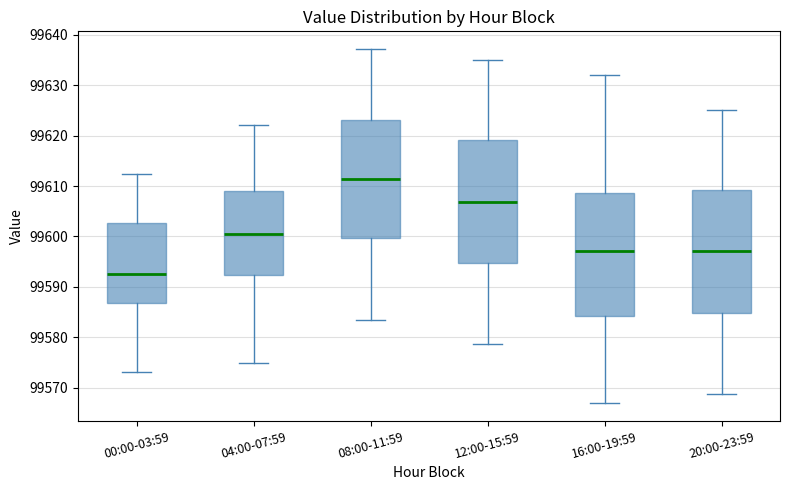

Where does the upper whisker of the box for 20:00-23:59 end on the y-axis? The values are not printed on the chart, so give them approximately, as read against the axis.

99625